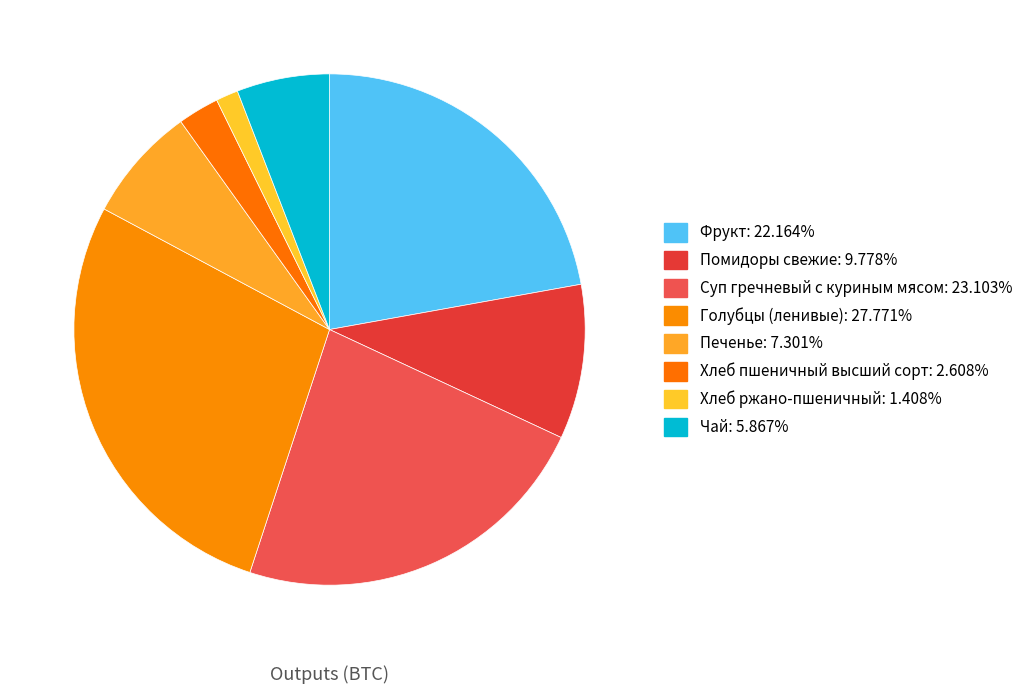

Rank the categories by value from lowest to highest.

Хлеб ржано-пшеничный, Хлеб пшеничный высший сорт, Чай, Печенье, Помидоры свежие, Фрукт, Суп гречневый с куриным мясом, Голубцы (ленивые)